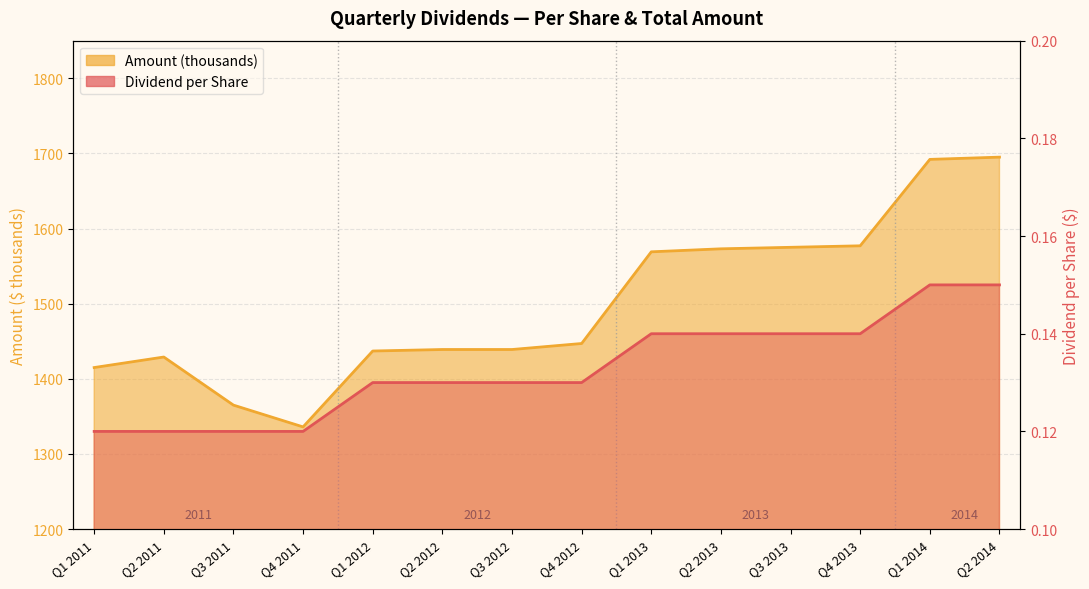

Reading right to left, list all the values displayed in this chart.

Dividend per Share: 0.1	0.1	0.1	0.1	0.1	0.1	0.1	0.1	0.1	0.1	0.1	0.1	0.1	0.1
Amount (thousands): 1695.0	1692.0	1577.0	1575.0	1573.0	1569.0	1447.0	1439.0	1439.0	1437.0	1336.0	1365.0	1429.0	1415.0